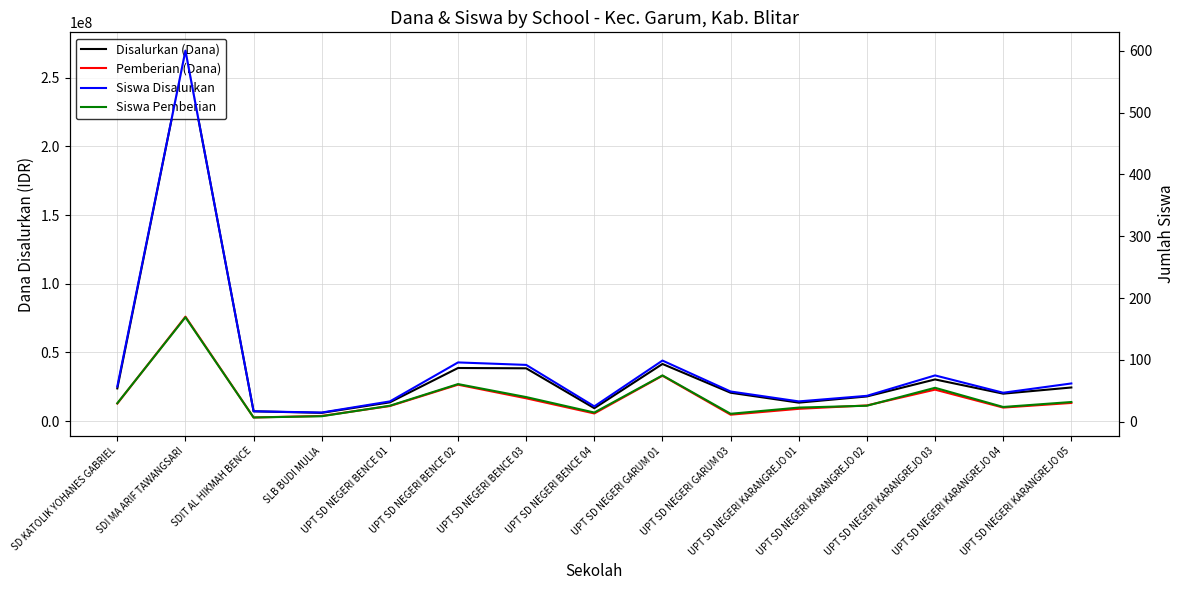

Reading left to right, transcribe all the data shown in this chart.

Disalurkan (Dana): SD KATOLIK YOHANES GABRIEL=23850000	SDI MA ARIF TAWANGSARI=269550000	SDIT AL HIKMAH BENCE=7200000	SLB BUDI MULIA=6075000	UPT SD NEGERI BENCE 01=13725000	UPT SD NEGERI BENCE 02=38700000	UPT SD NEGERI BENCE 03=38475000	UPT SD NEGERI BENCE 04=9450000	UPT SD NEGERI GARUM 01=41625000	UPT SD NEGERI GARUM 03=20700000	UPT SD NEGERI KARANGREJO 01=13500000	UPT SD NEGERI KARANGREJO 02=18000000	UPT SD NEGERI KARANGREJO 03=30375000	UPT SD NEGERI KARANGREJO 04=20025000	UPT SD NEGERI KARANGREJO 05=24525000
Pemberian (Dana): SD KATOLIK YOHANES GABRIEL=12825000	SDI MA ARIF TAWANGSARI=76050000	SDIT AL HIKMAH BENCE=2700000	SLB BUDI MULIA=3825000	UPT SD NEGERI BENCE 01=11025000	UPT SD NEGERI BENCE 02=26550000	UPT SD NEGERI BENCE 03=16650000	UPT SD NEGERI BENCE 04=5625000	UPT SD NEGERI GARUM 01=33075000	UPT SD NEGERI GARUM 03=4725000	UPT SD NEGERI KARANGREJO 01=9000000	UPT SD NEGERI KARANGREJO 02=11475000	UPT SD NEGERI KARANGREJO 03=22950000	UPT SD NEGERI KARANGREJO 04=9900000	UPT SD NEGERI KARANGREJO 05=13275000
Siswa Disalurkan: SD KATOLIK YOHANES GABRIEL=57	SDI MA ARIF TAWANGSARI=600	SDIT AL HIKMAH BENCE=17	SLB BUDI MULIA=15	UPT SD NEGERI BENCE 01=33	UPT SD NEGERI BENCE 02=96	UPT SD NEGERI BENCE 03=92	UPT SD NEGERI BENCE 04=25	UPT SD NEGERI GARUM 01=99	UPT SD NEGERI GARUM 03=49	UPT SD NEGERI KARANGREJO 01=33	UPT SD NEGERI KARANGREJO 02=42	UPT SD NEGERI KARANGREJO 03=75	UPT SD NEGERI KARANGREJO 04=47	UPT SD NEGERI KARANGREJO 05=62
Siswa Pemberian: SD KATOLIK YOHANES GABRIEL=30	SDI MA ARIF TAWANGSARI=169	SDIT AL HIKMAH BENCE=7	SLB BUDI MULIA=9	UPT SD NEGERI BENCE 01=26	UPT SD NEGERI BENCE 02=61	UPT SD NEGERI BENCE 03=40	UPT SD NEGERI BENCE 04=15	UPT SD NEGERI GARUM 01=75	UPT SD NEGERI GARUM 03=13	UPT SD NEGERI KARANGREJO 01=23	UPT SD NEGERI KARANGREJO 02=26	UPT SD NEGERI KARANGREJO 03=55	UPT SD NEGERI KARANGREJO 04=24	UPT SD NEGERI KARANGREJO 05=32